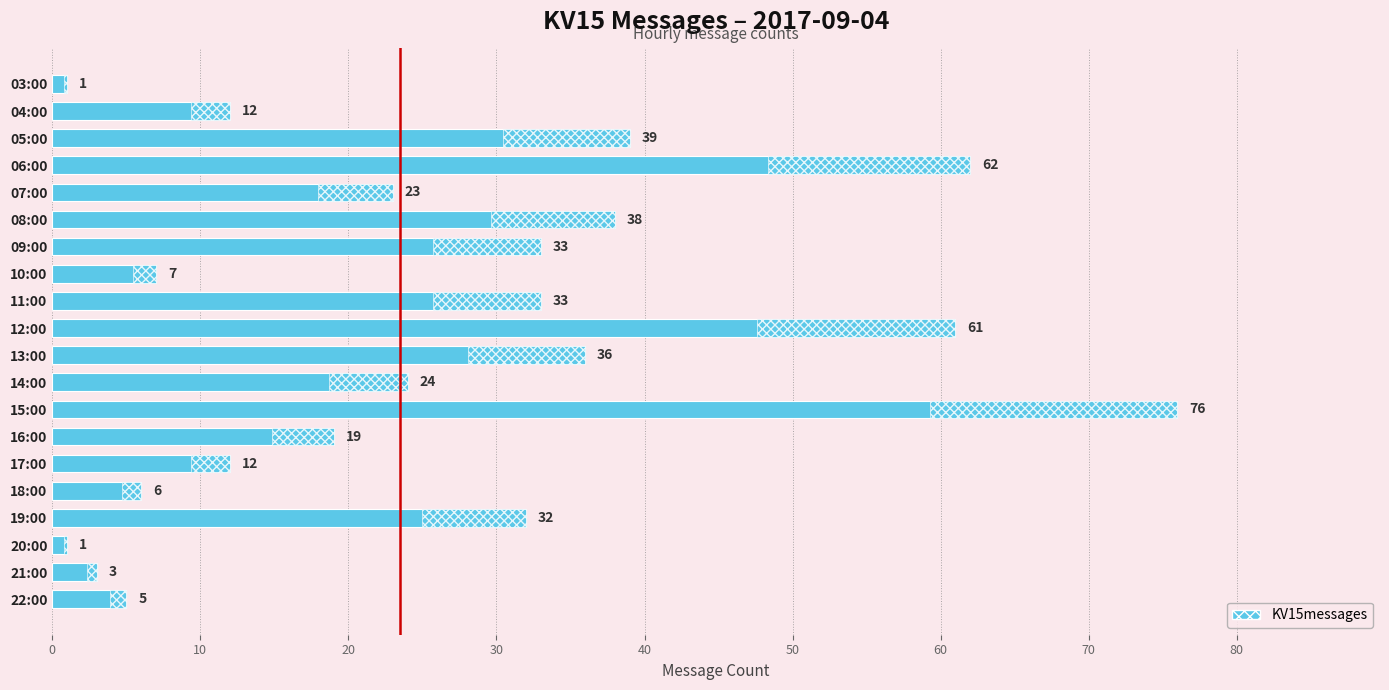

Which has a higher value, 21:00 or 14:00?

14:00